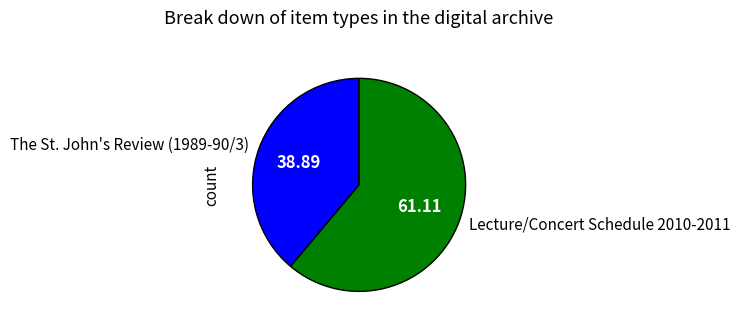

How many slices are in this pie chart?

2